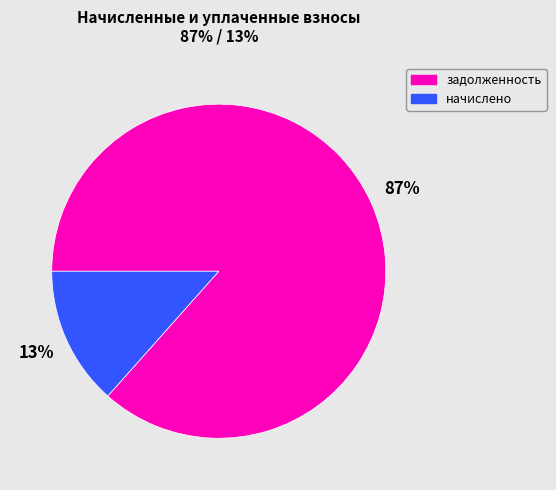

Count the number of slices in the pie.

2